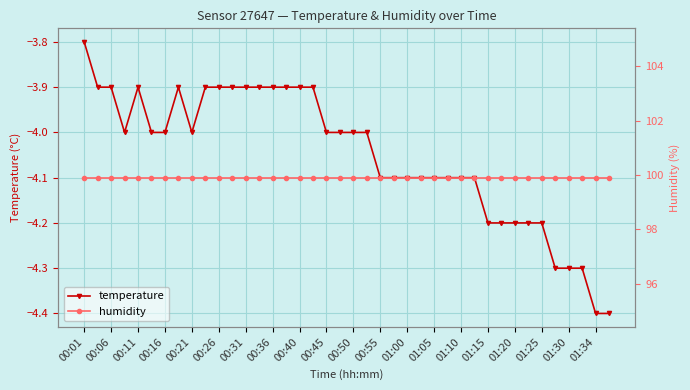

Is it true that temperature equals -5.6 at 00:26?

False